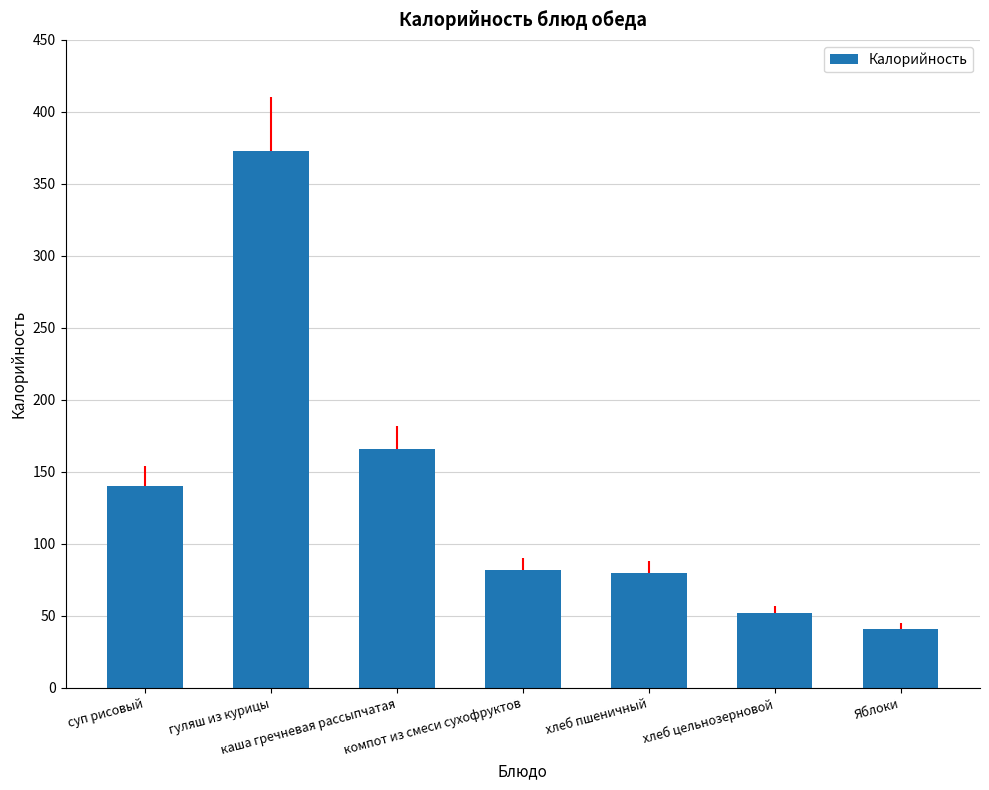

What is the average value?

133